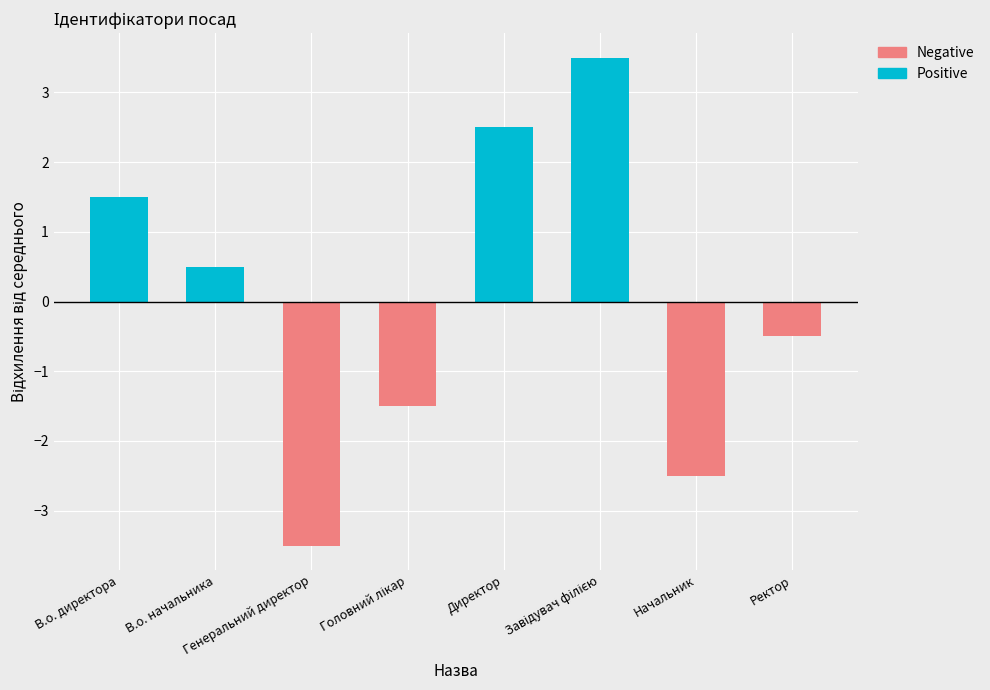

Which series has the largest range (max minus min)?

Positive